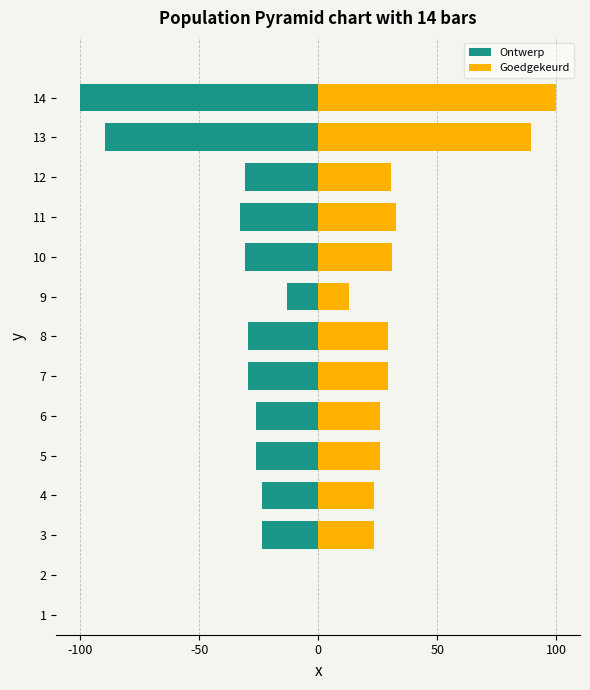

How many series are shown in this chart?

2